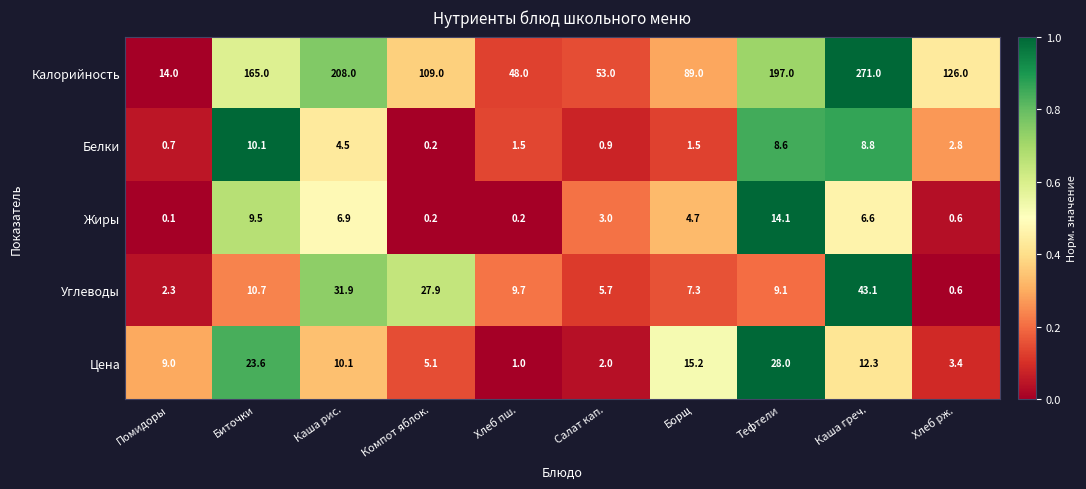

Is it true that Углеводы equals 47.3 at Каша рис.?

False